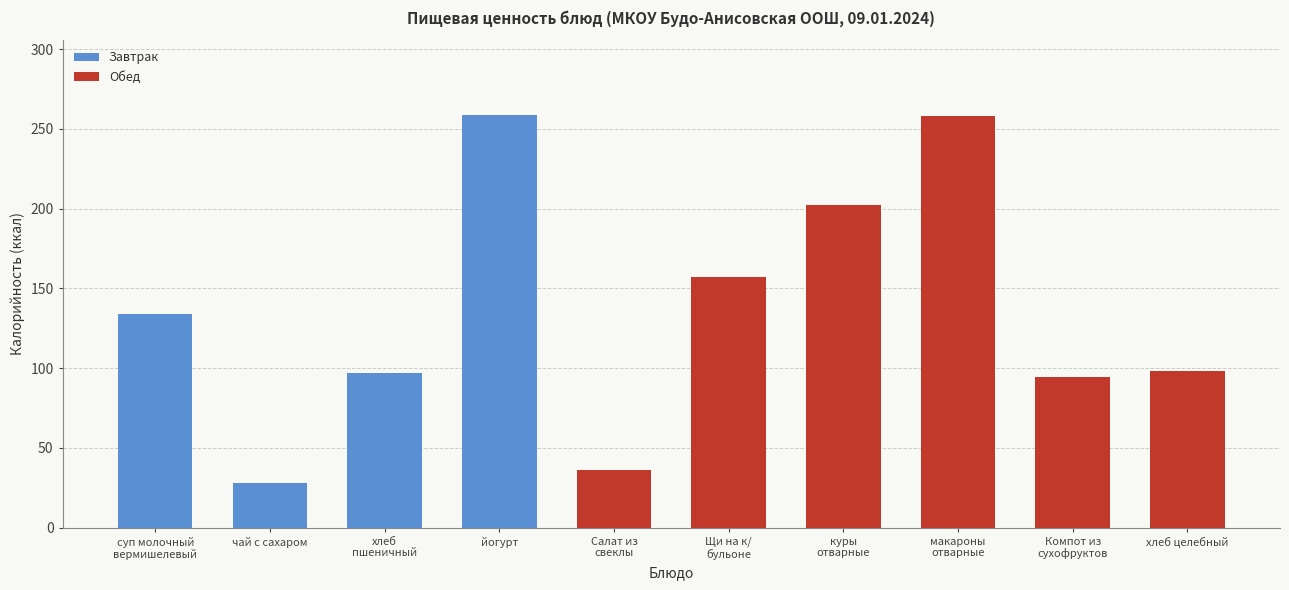

Count the number of data series in this chart.

1